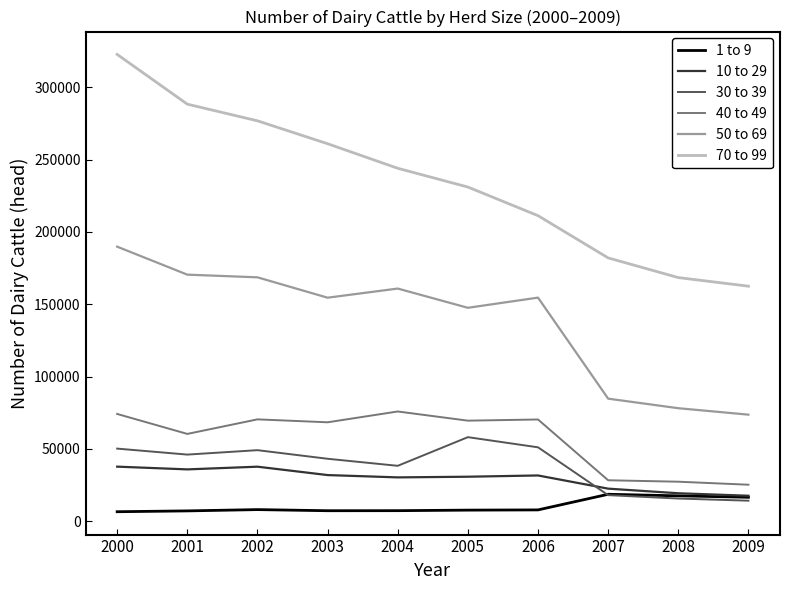

Where is the first local maximum for 30 to 39?

2002